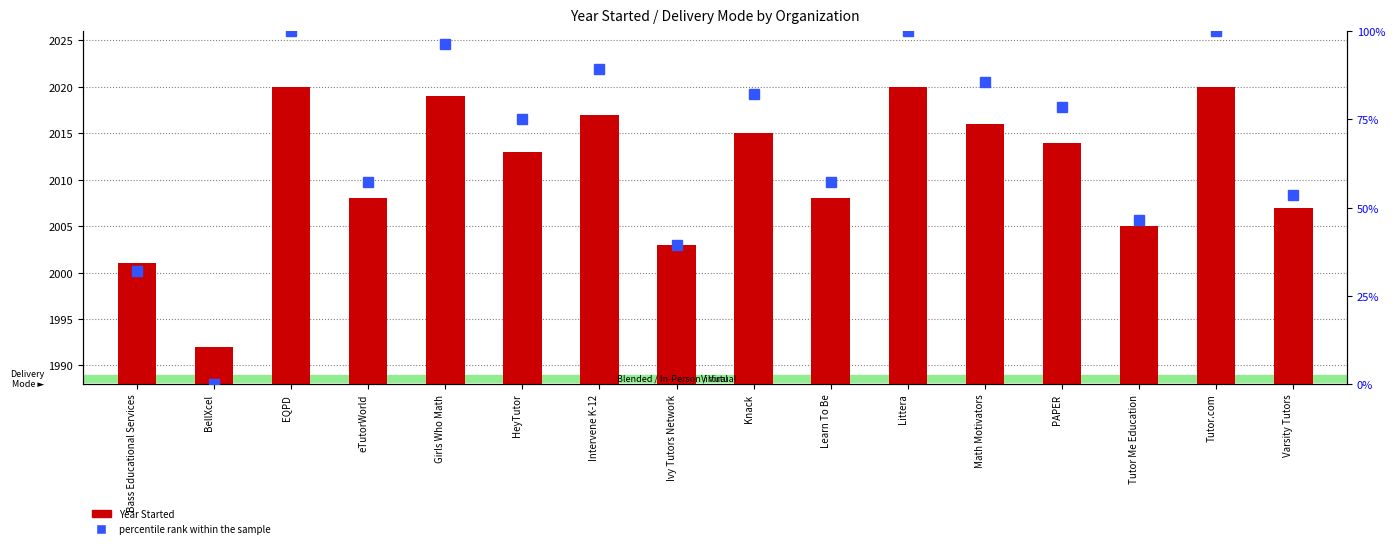

What is the difference between the highest and lowest values at Girls Who Math?

1922.6